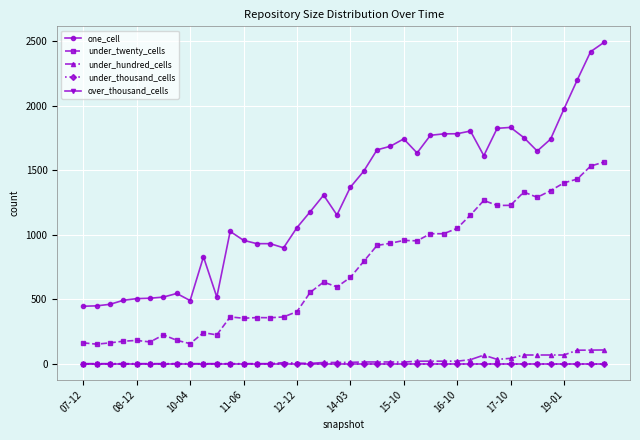

Does the chart have visible grid lines?

Yes